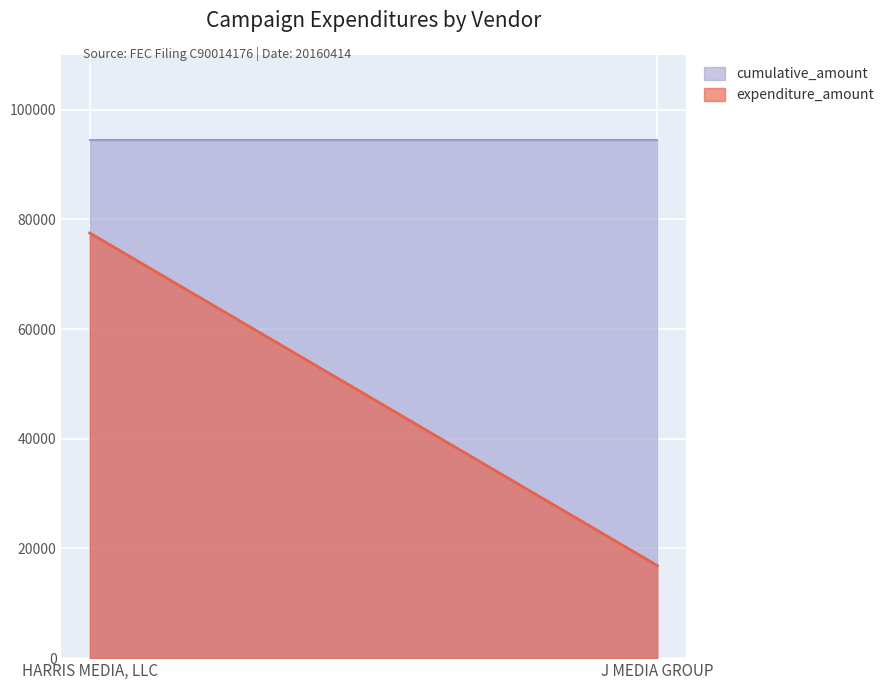

What is the spread (max minus min) of values at HARRIS MEDIA, LLC?

16964.5